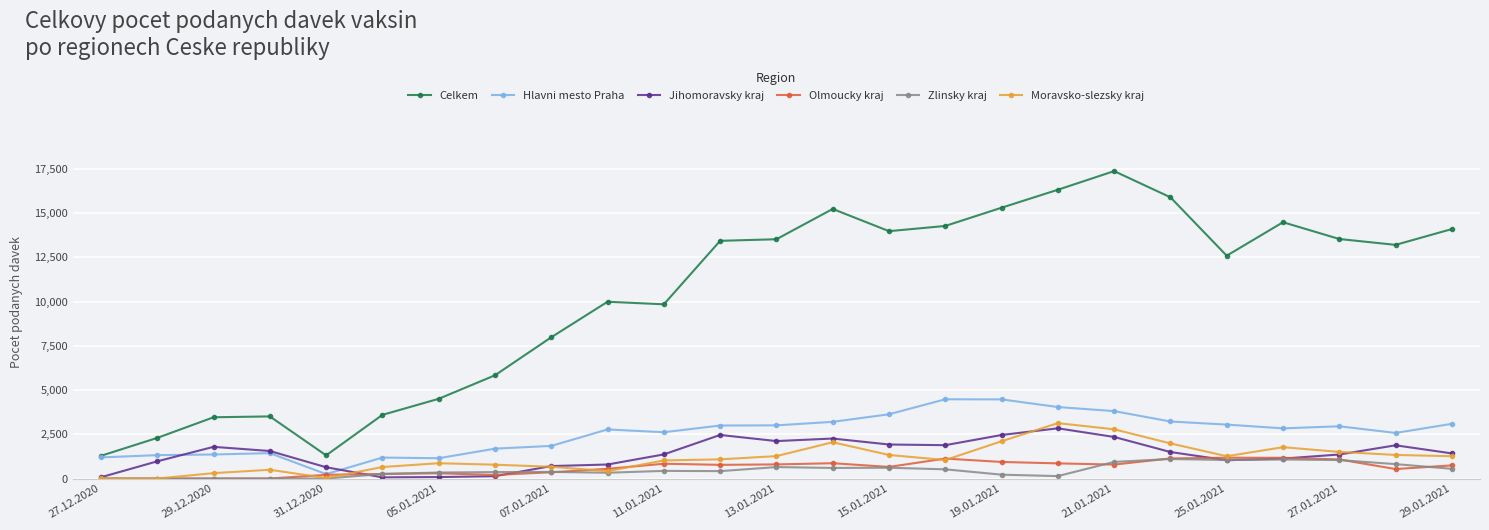

What is the difference between the second highest and second lowest values in the Hlavni mesto Praha series?

3325